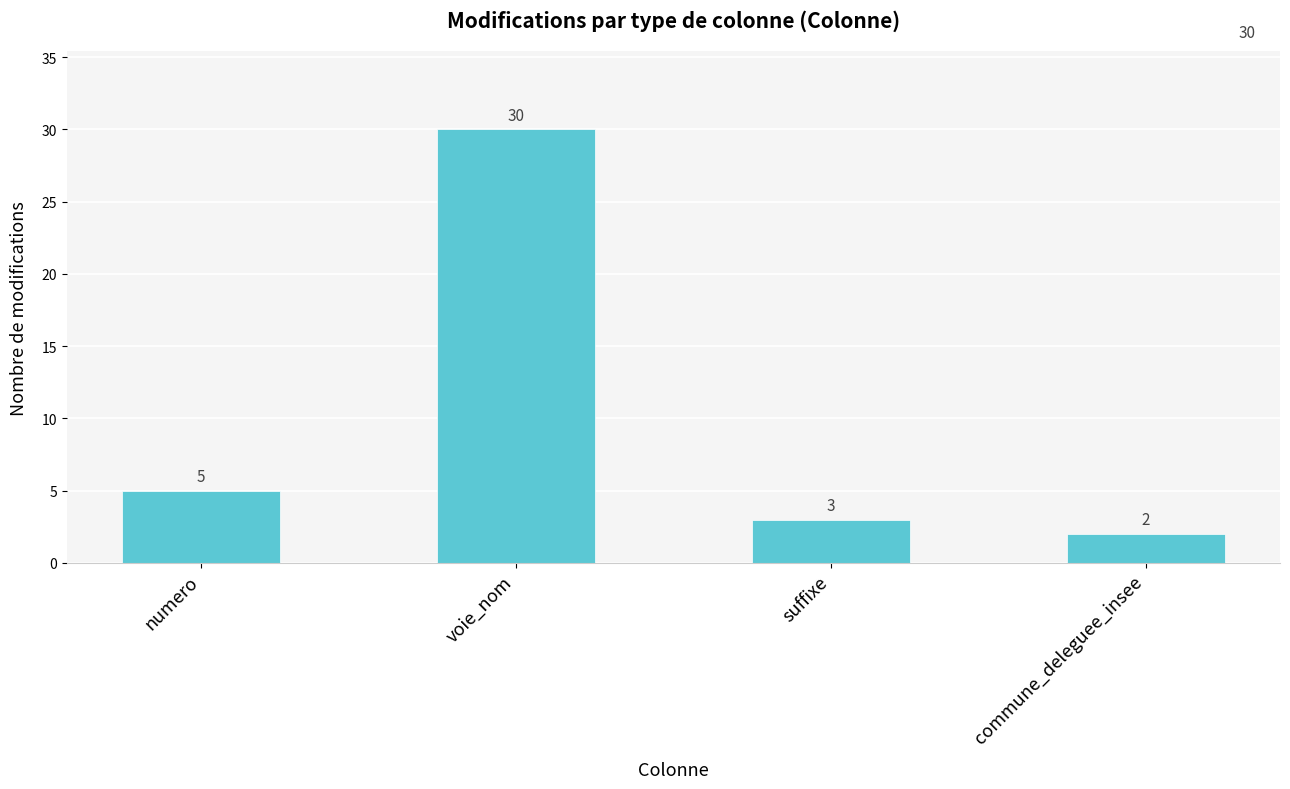

Reading left to right, extract all data points from this chart.

numero=5	voie_nom=30	suffixe=3	commune_deleguee_insee=2